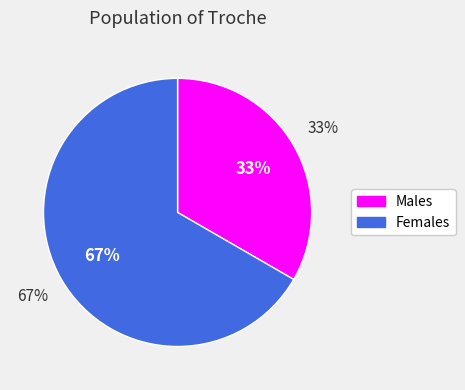

Combined, do Жіноча and Чоловіча account for over 50%?

Yes